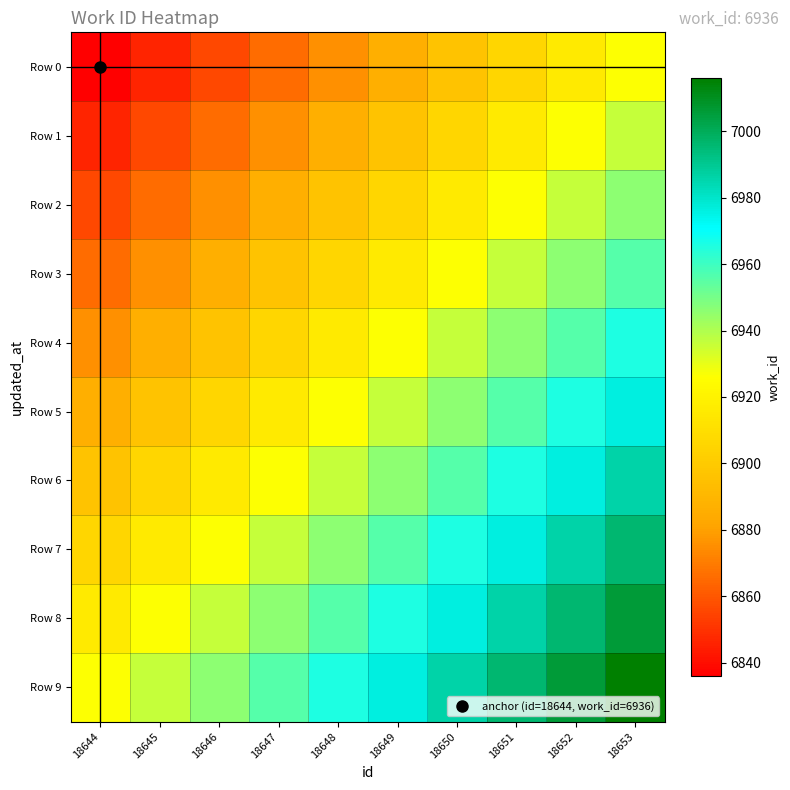

At which category does the chart reach its peak across all series?

18653